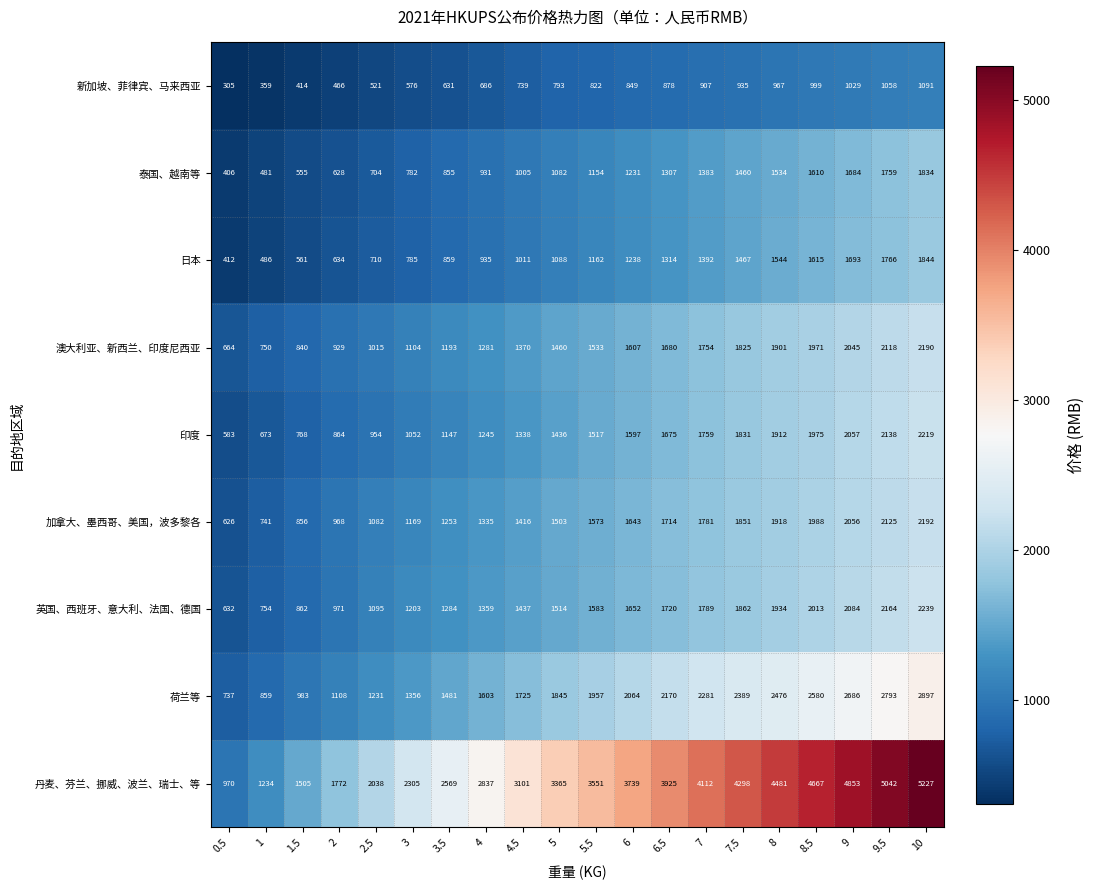

Rank the series at 3 from lowest to highest value.

新加坡、菲律宾、马来西亚, 泰国、越南等, 日本, 印度, 澳大利亚、新西兰、印度尼西亚, 加拿大、墨西哥、美国，波多黎各, 英国、西班牙、意大利、法国、德国, 荷兰等, 丹麦、芬兰、挪威、波兰、瑞士、等